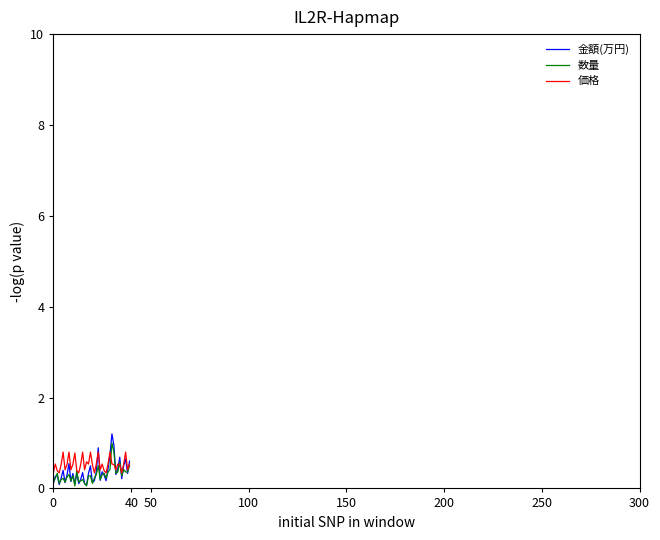

What is the maximum value shown in the chart?

1.2